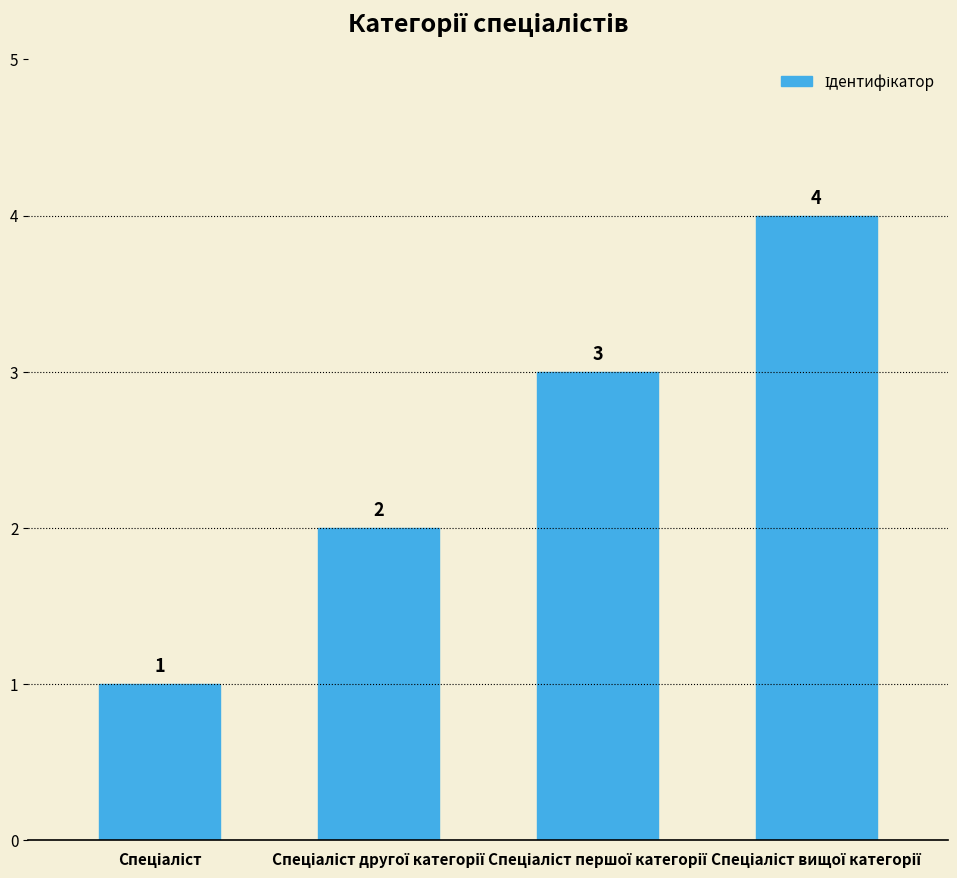

Count the values in the range 2 to 4.

3